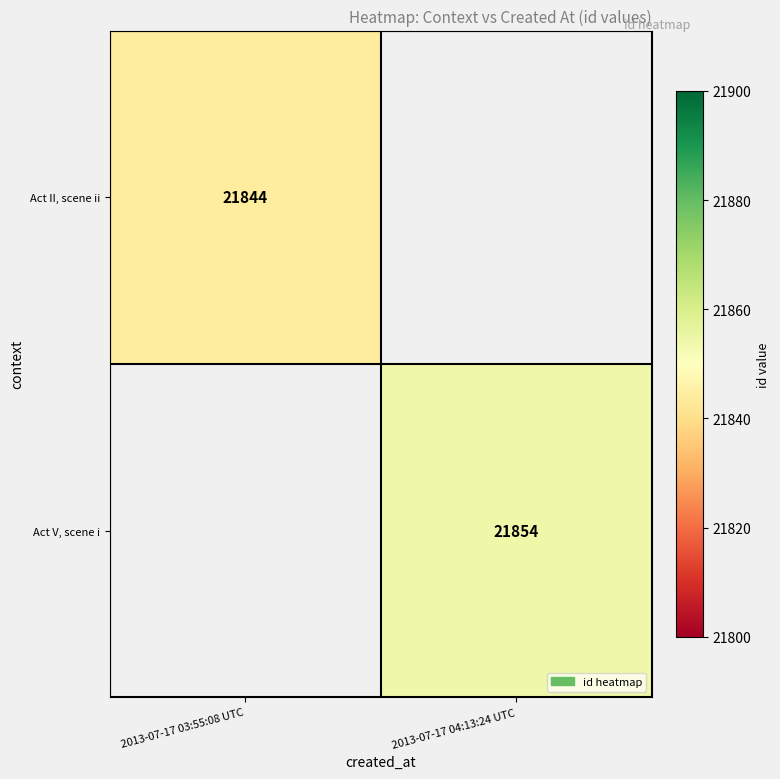

Which label corresponds to the smallest value in the chart?

2013-07-17 03:55:08 UTC